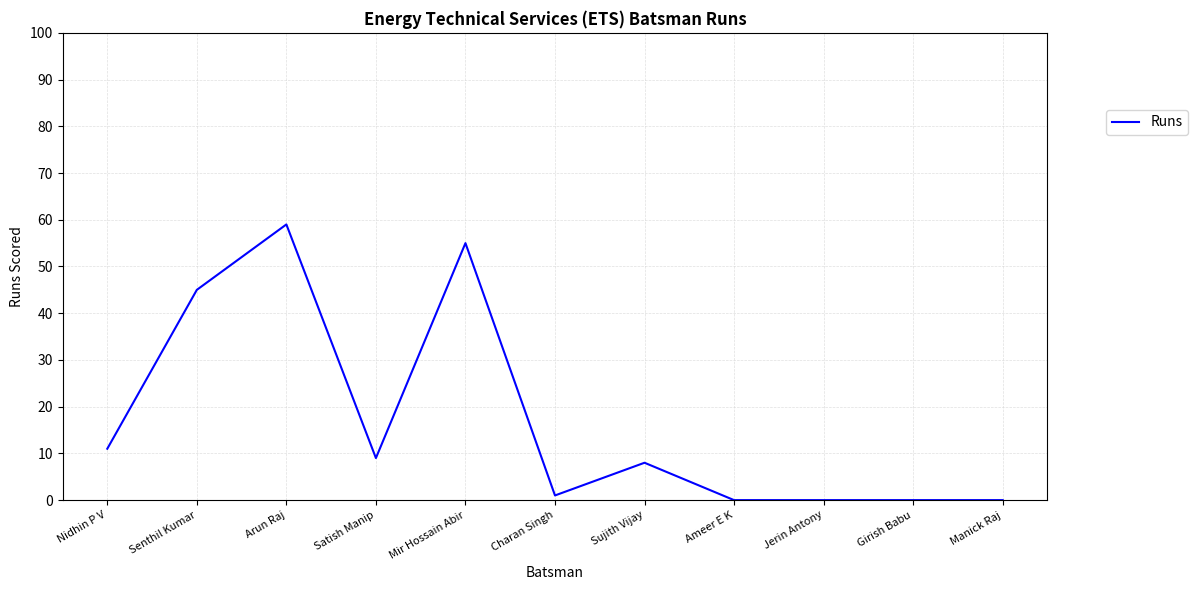

The value at Manick Raj is 27. True or false?

False